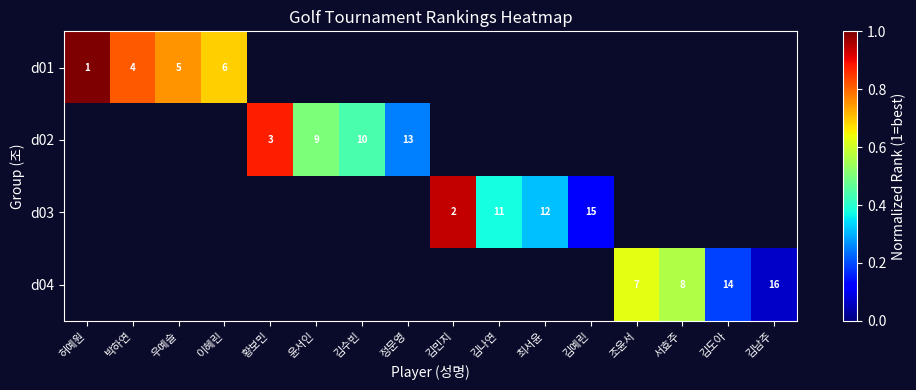

What is the smallest value displayed?

0.1